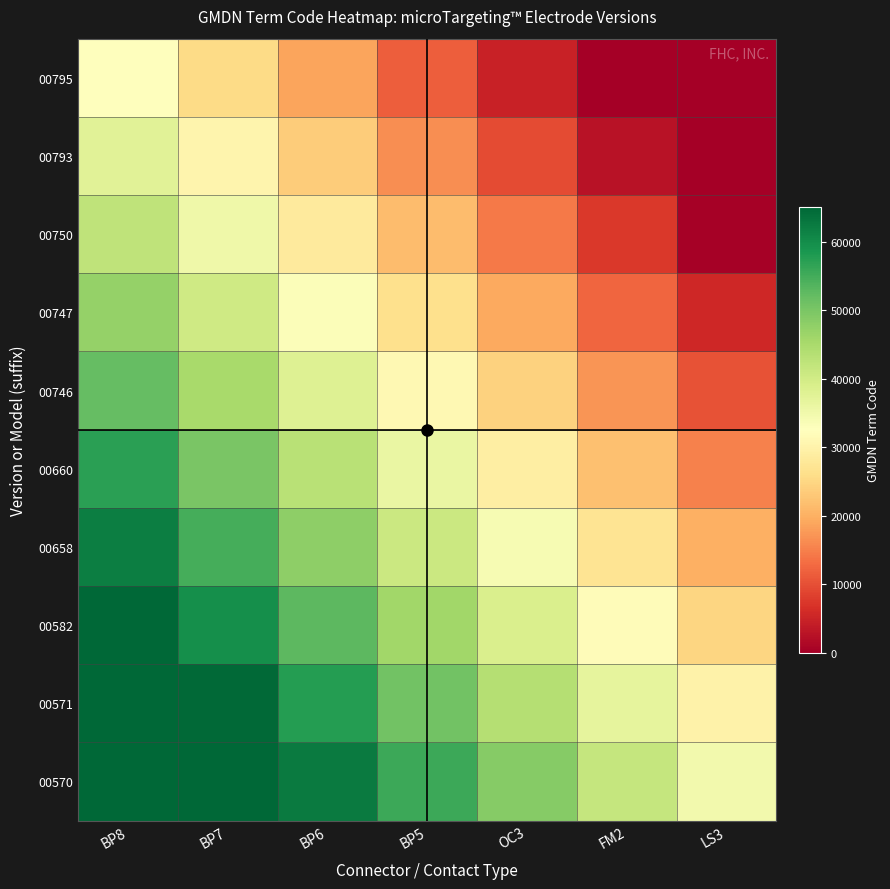

Reading right to left, transcribe all the data shown in this chart.

00795: LS3=0.0	FM2=0.0	OC3=4650.9	BP5=11627.1	BP6=18603.4	BP7=25579.7	BP8=32556.0
00793: LS3=0.0	FM2=2558.0	OC3=9534.3	BP5=16510.5	BP6=23486.8	BP7=30463.1	BP8=37439.4
00750: LS3=465.1	FM2=7441.4	OC3=14417.7	BP5=21393.9	BP6=28370.2	BP7=35346.5	BP8=42322.8
00747: LS3=5348.5	FM2=12324.8	OC3=19301.1	BP5=26277.3	BP6=33253.6	BP7=40229.9	BP8=47206.2
00746: LS3=10231.9	FM2=17208.2	OC3=24184.5	BP5=31160.7	BP6=38137.0	BP7=45113.3	BP8=52089.6
00660: LS3=15115.3	FM2=22091.6	OC3=29067.9	BP5=36044.1	BP6=43020.4	BP7=49996.7	BP8=56973.0
00658: LS3=19998.7	FM2=26975.0	OC3=33951.3	BP5=40927.5	BP6=47903.8	BP7=54880.1	BP8=61856.4
00582: LS3=24882.1	FM2=31858.4	OC3=38834.7	BP5=45810.9	BP6=52787.2	BP7=59763.5	BP8=65112.0
00571: LS3=29765.5	FM2=36741.8	OC3=43718.1	BP5=50694.3	BP6=57670.6	BP7=64646.9	BP8=65112.0
00570: LS3=34648.9	FM2=41625.2	OC3=48601.5	BP5=55577.7	BP6=62554.0	BP7=65112.0	BP8=65112.0